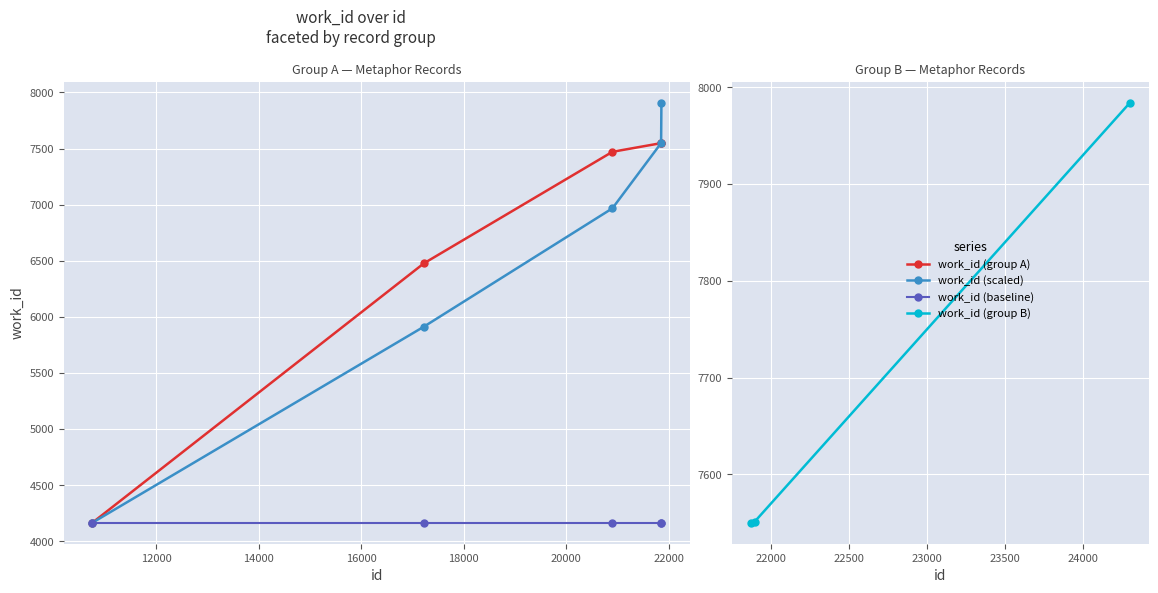

Reading left to right, transcribe all the data shown in this chart.

10751=4167	17225=6478	20904=7471	21854=7548	21860=7550	21867=7550	21893=7551	24300=7984